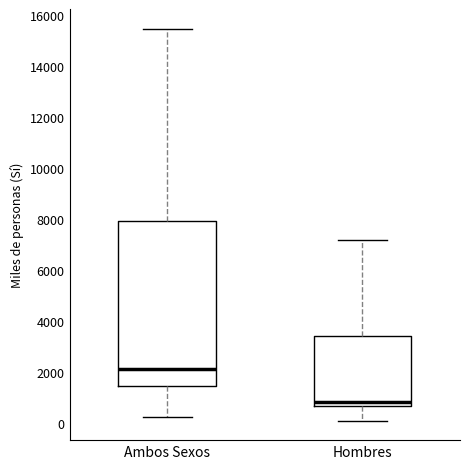

Reading left to right, read every box against the y-axis: the position of its median line, the range the box covers, and the ends of its whiskers. The values are not printed on the chart, so give them approximately, as read against the axis.

Ambos Sexos: median 2200, box 1400 to 8000, whiskers 200 to 15400
Hombres: median 800, box 600 to 3400, whiskers 200 to 7200